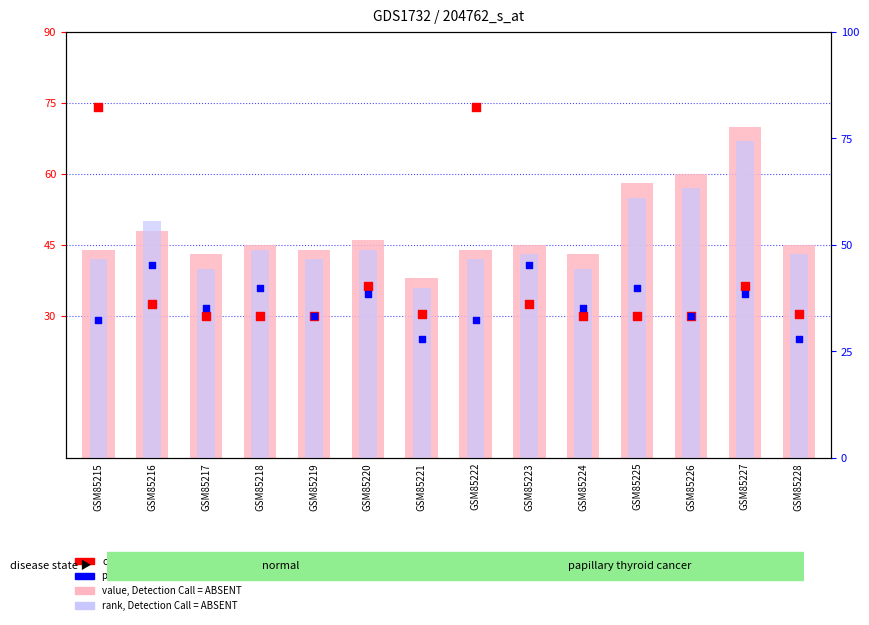

At how many categories does at least one series exceed 42?

13